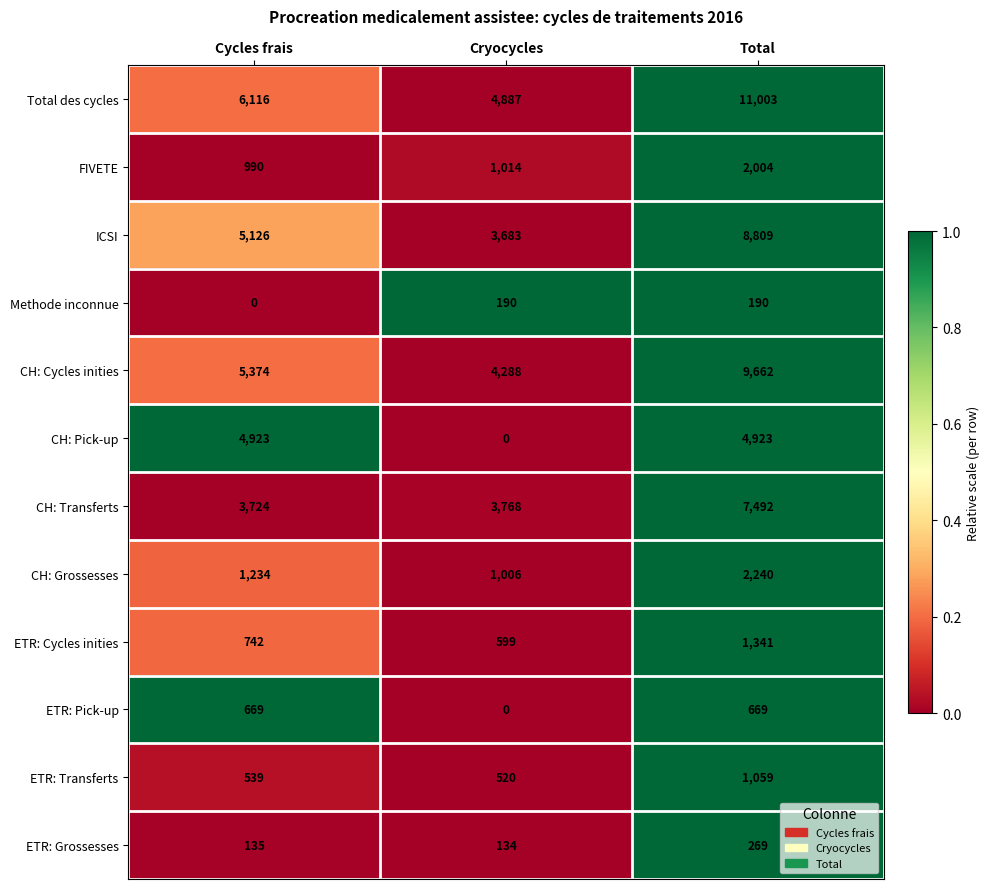

How many data points in CH: Grossesses are less than 1234?

1